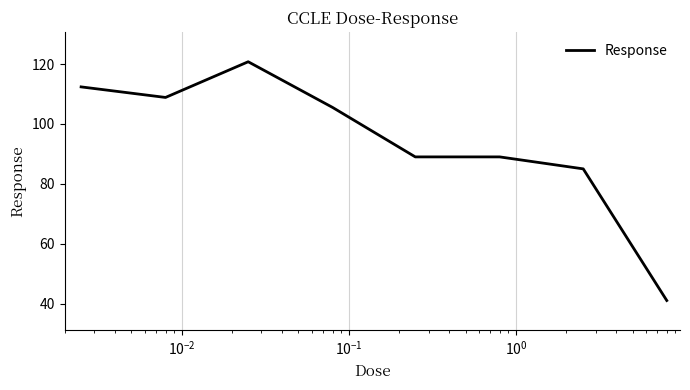

What is the maximum value shown in the chart?

120.8